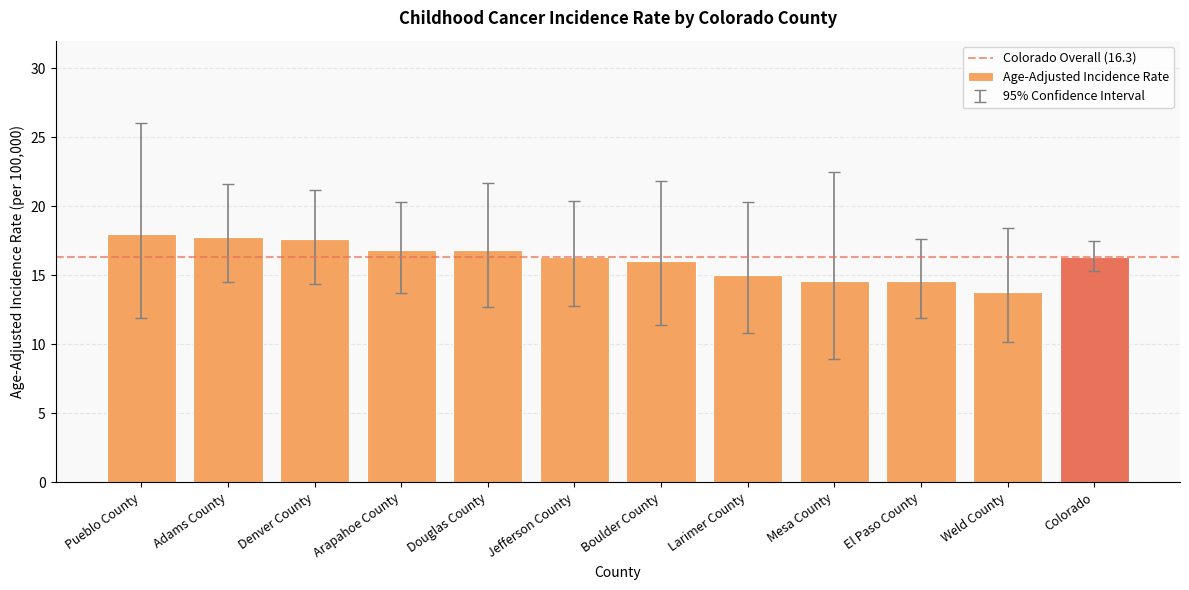

What is the sum of the values at Arapahoe County and Douglas County?

33.6